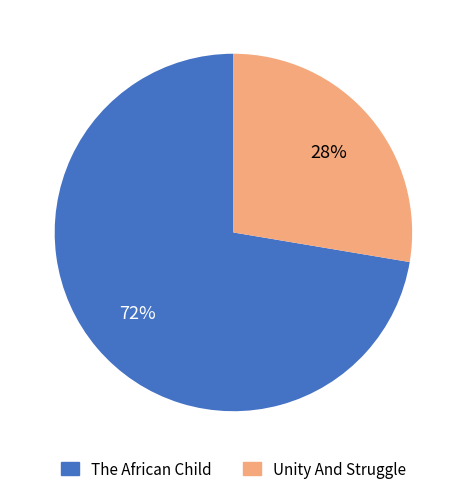

To the nearest percent, what is the combined percentage of The African Child and Unity And Struggle?

100%